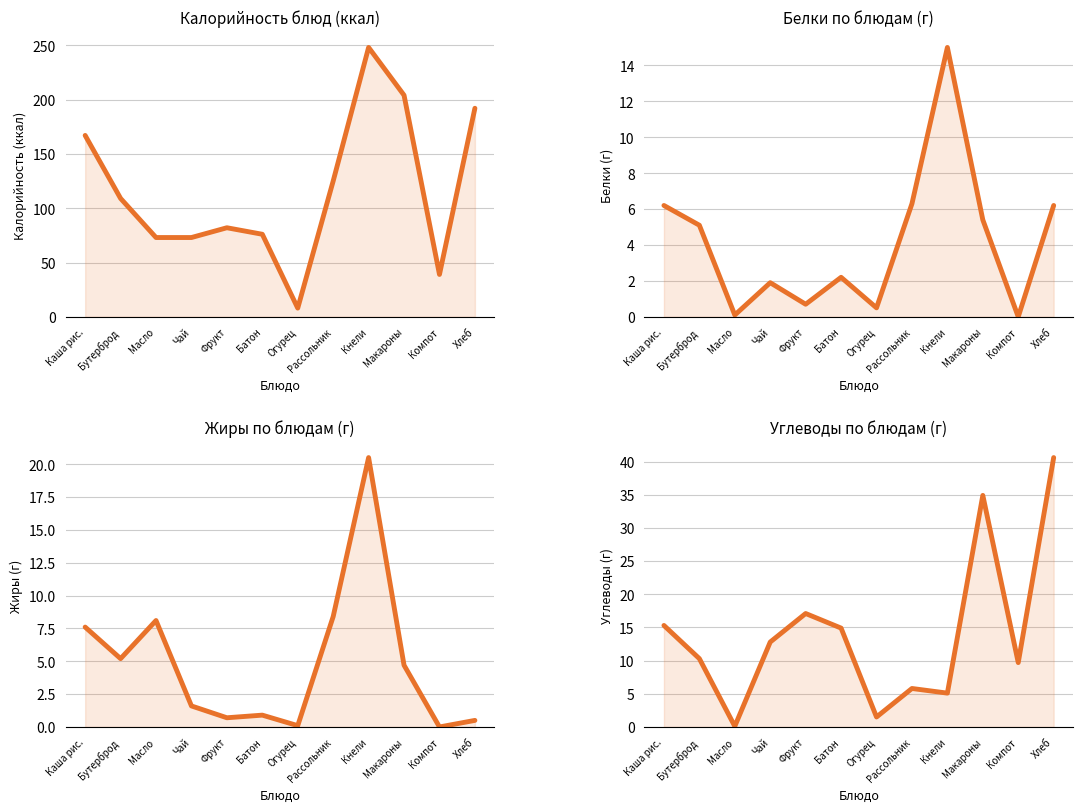

True or false: Жиры has a value of 0.2 at Огурец.

False